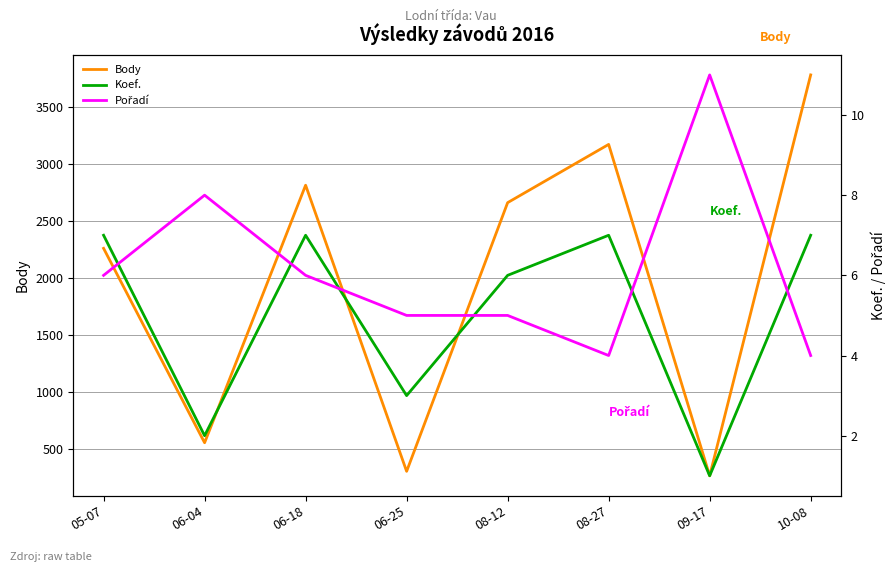

What is the label of the 2nd point from the left?

06-04